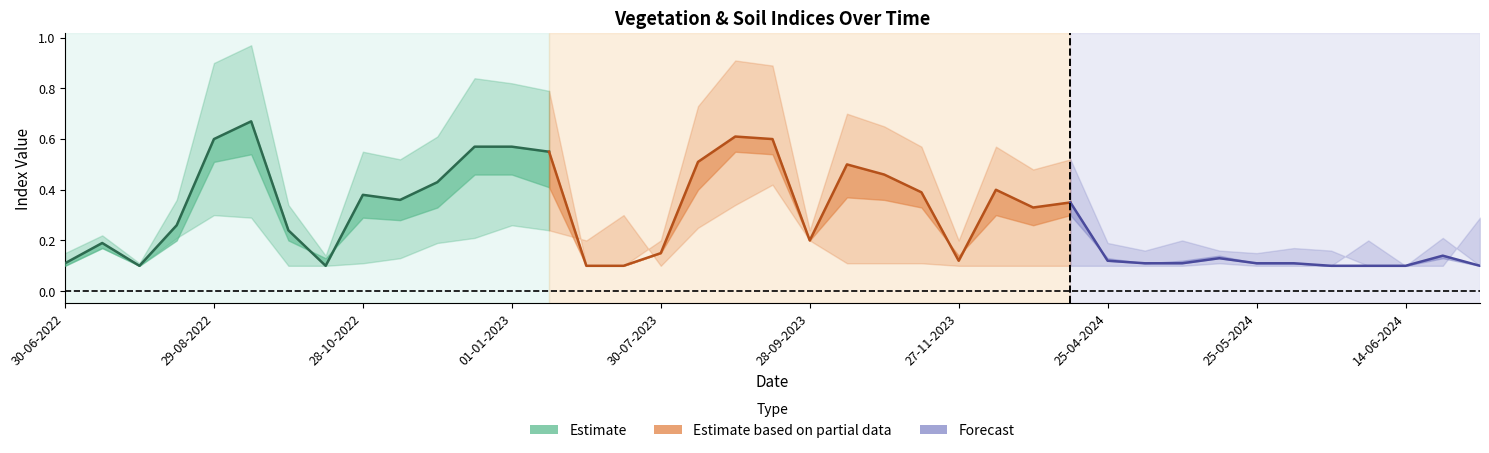

How many interior local peaks does the evi series have?

9